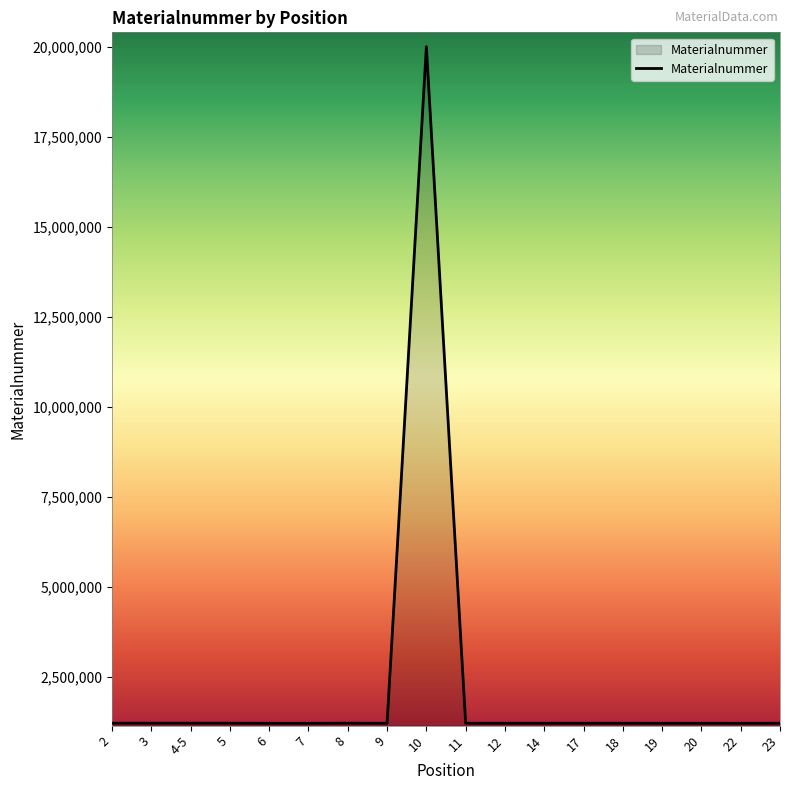

What value does the data have at 3, to the nearest 50?

1225150